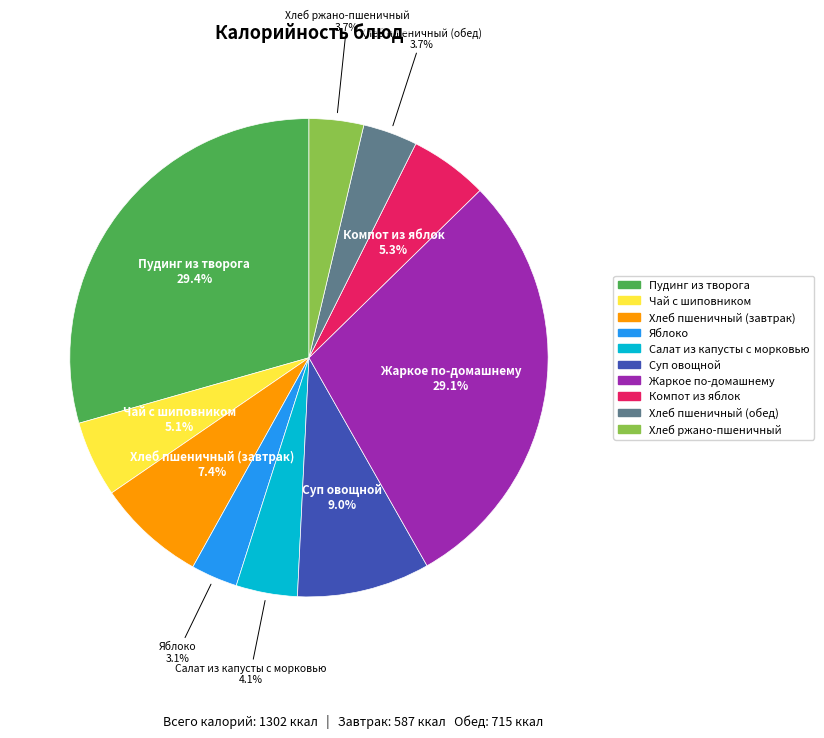

To the nearest percent, what is the difference between the Суп овощной and Чай с шиповником slice percentages?

4%